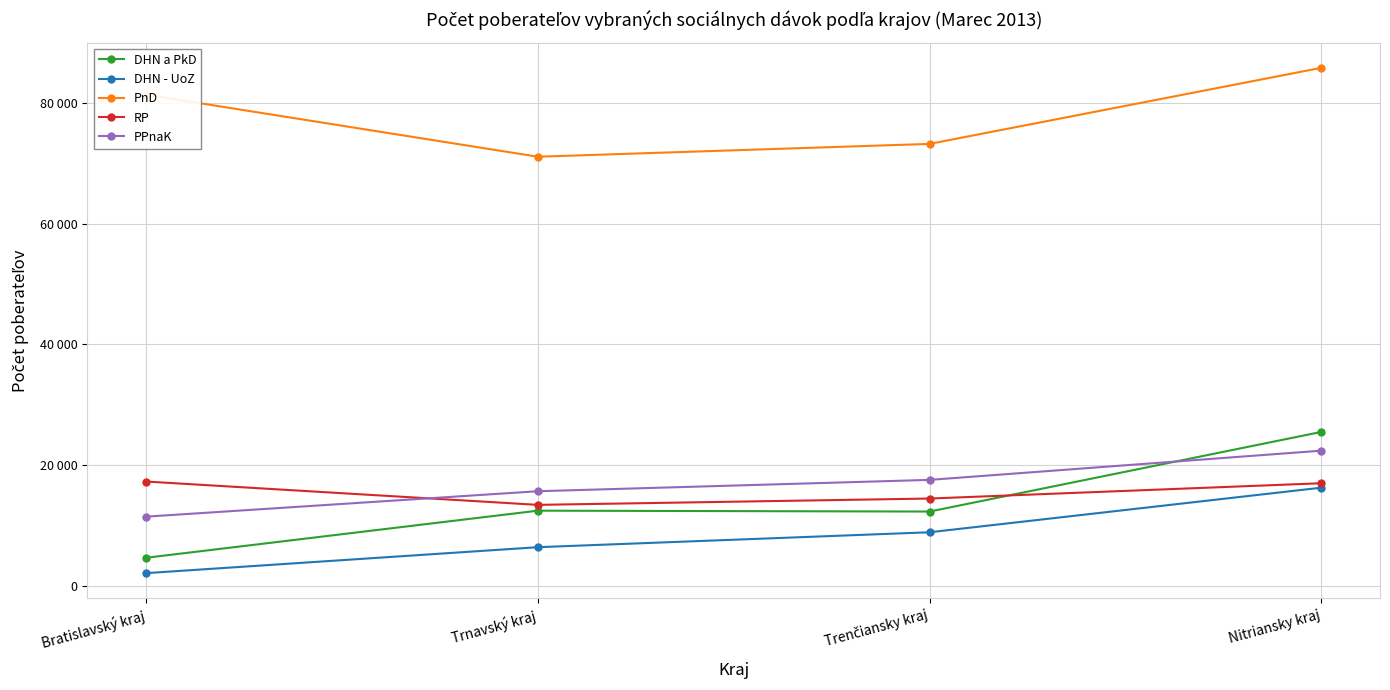

Between Bratislavský kraj and Trenčiansky kraj, which is larger?

Trenčiansky kraj